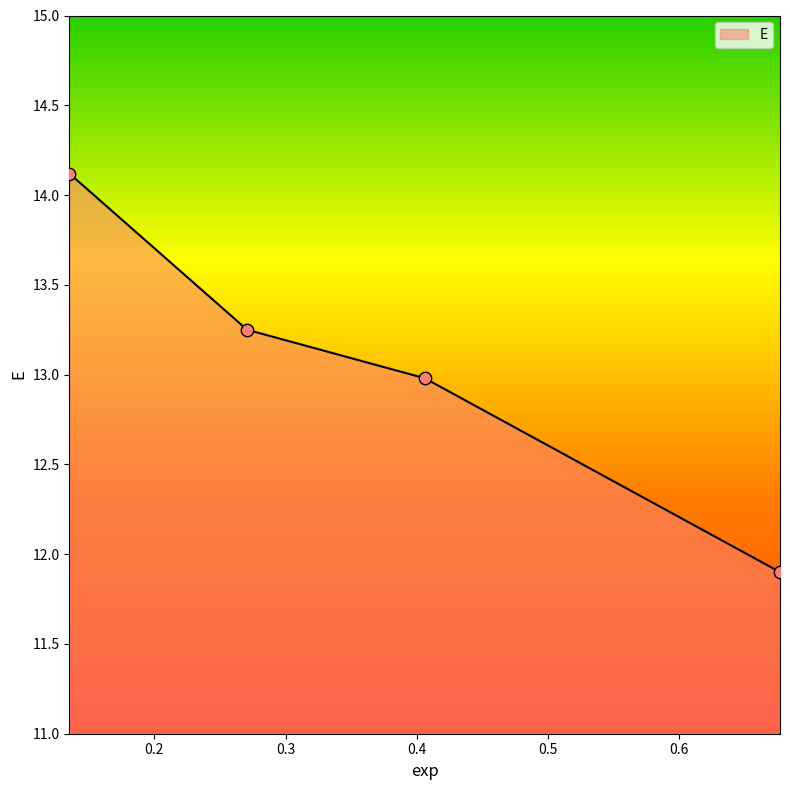

What is the average value?

13.1